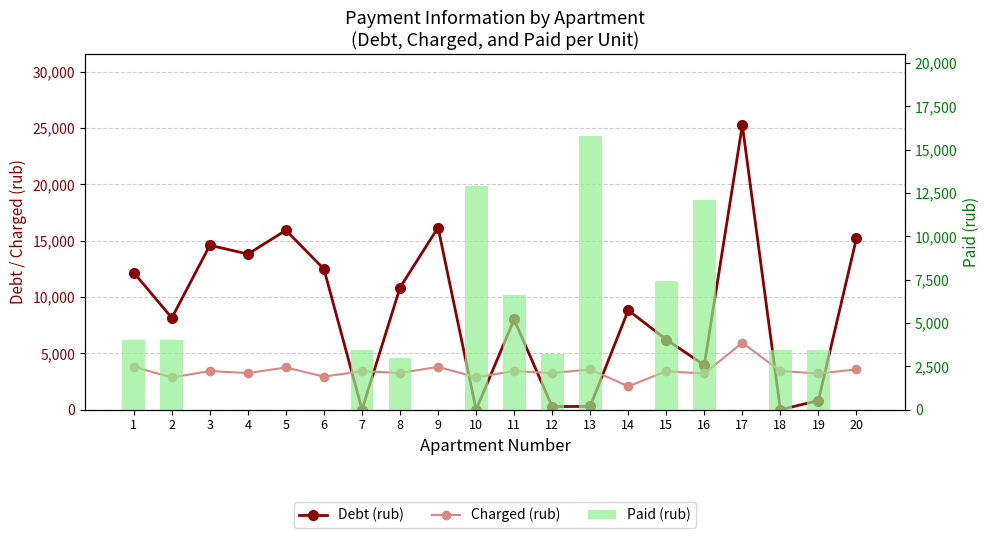

The value of Debt (rub) at 7 is 15355.7. True or false?

False